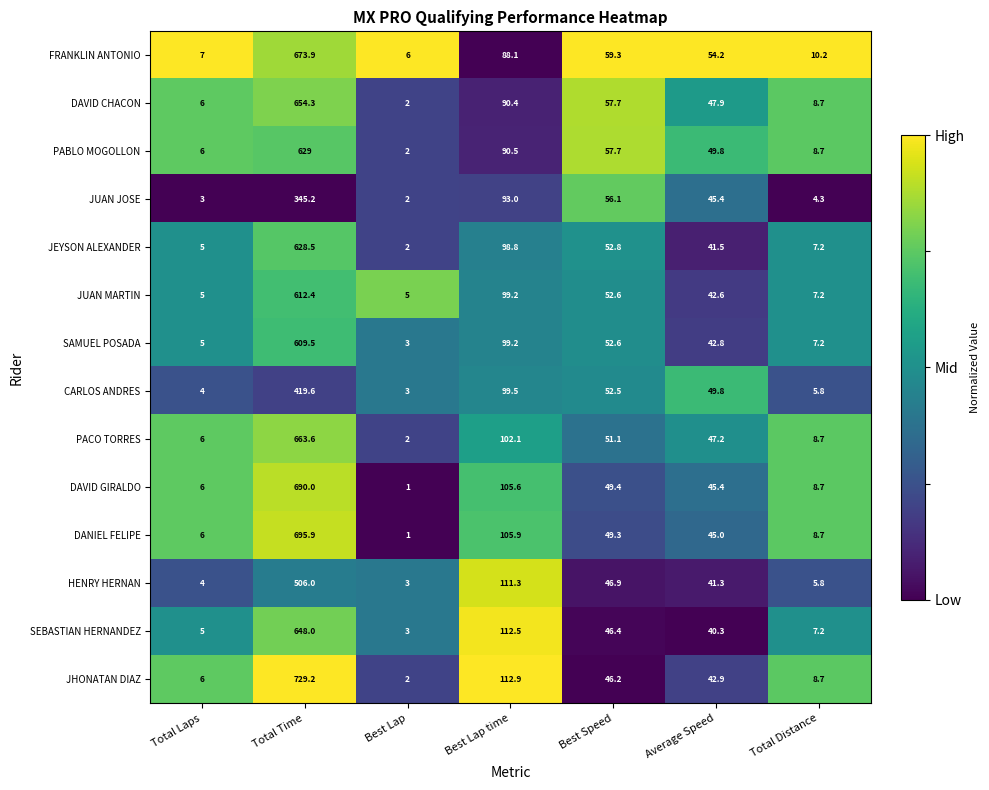

Rank the categories by PABLO MOGOLLON value from lowest to highest.

Best Lap, Total Laps, Total Distance, Average Speed, Best Speed, Best Lap time, Total Time